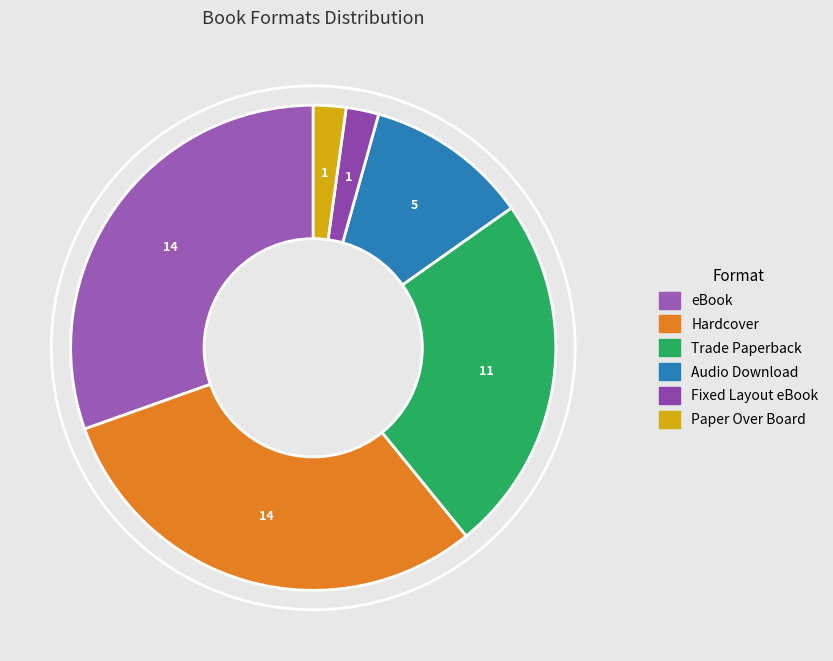

How many segments does this pie chart have?

6